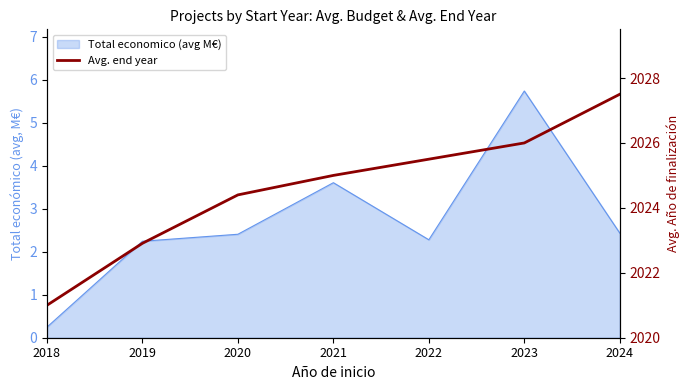

The chart shows a value of 2025.5 at 2022. True or false?

True